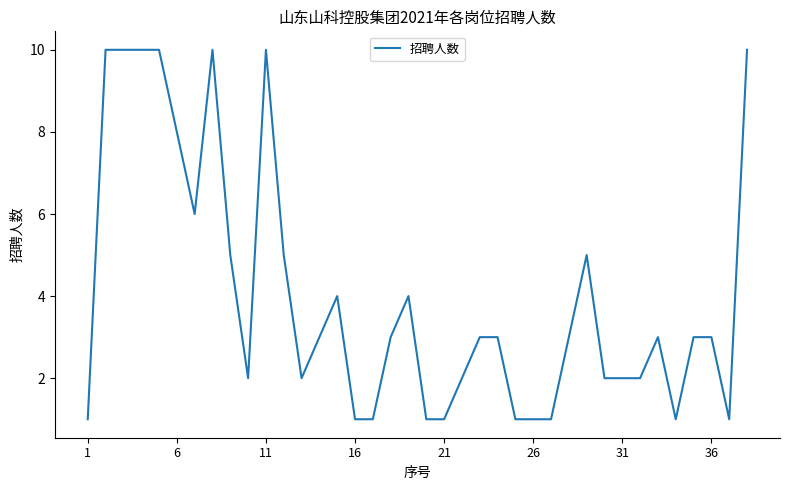

What is the greatest value displayed?

10